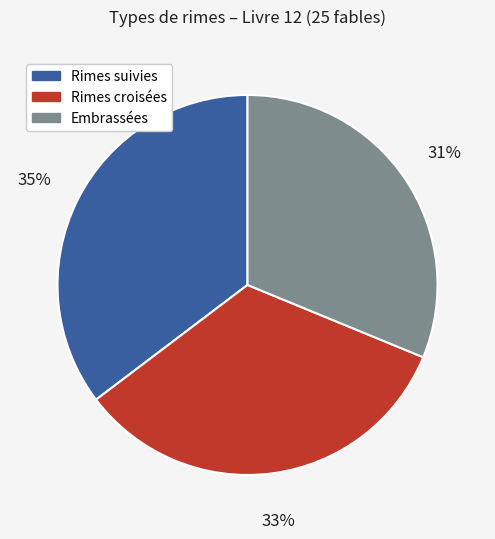

Approximately how many times larger is the value at Embrassées compared to Rimes suivies?

0.9